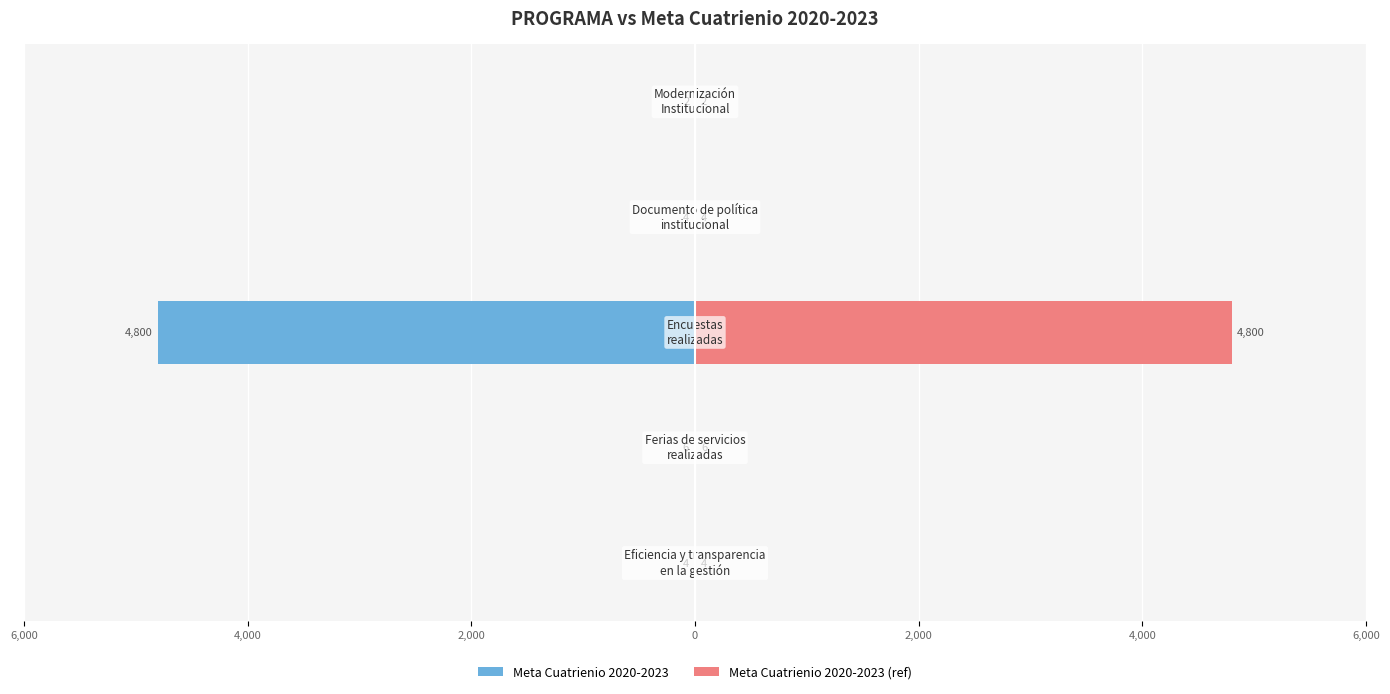

What is the difference between the maximum and minimum values in the Meta Cuatrienio 2020-2023 (ref) series?

4798